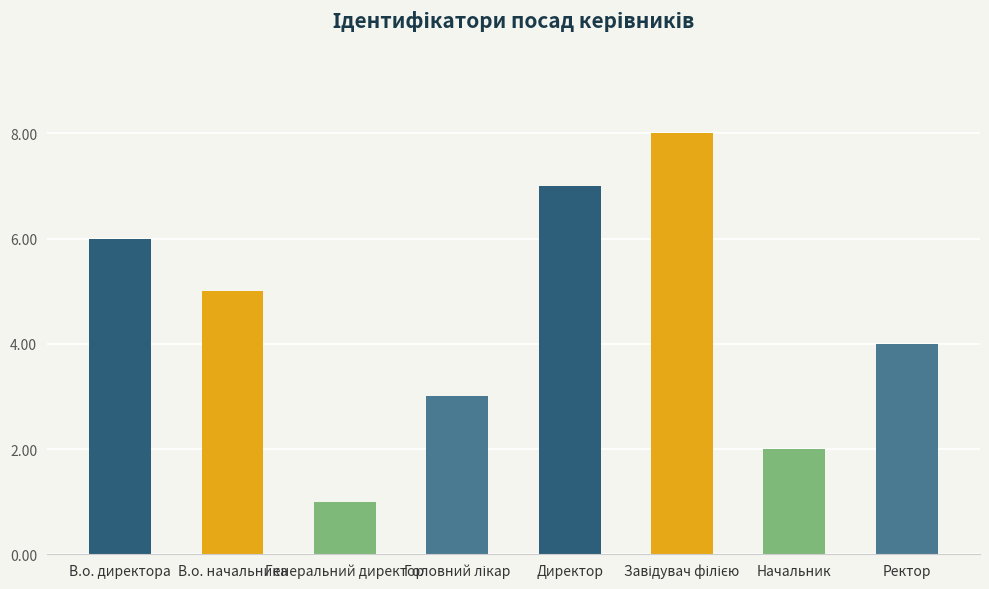

Between Генеральний директор and Начальник, which is larger?

Начальник